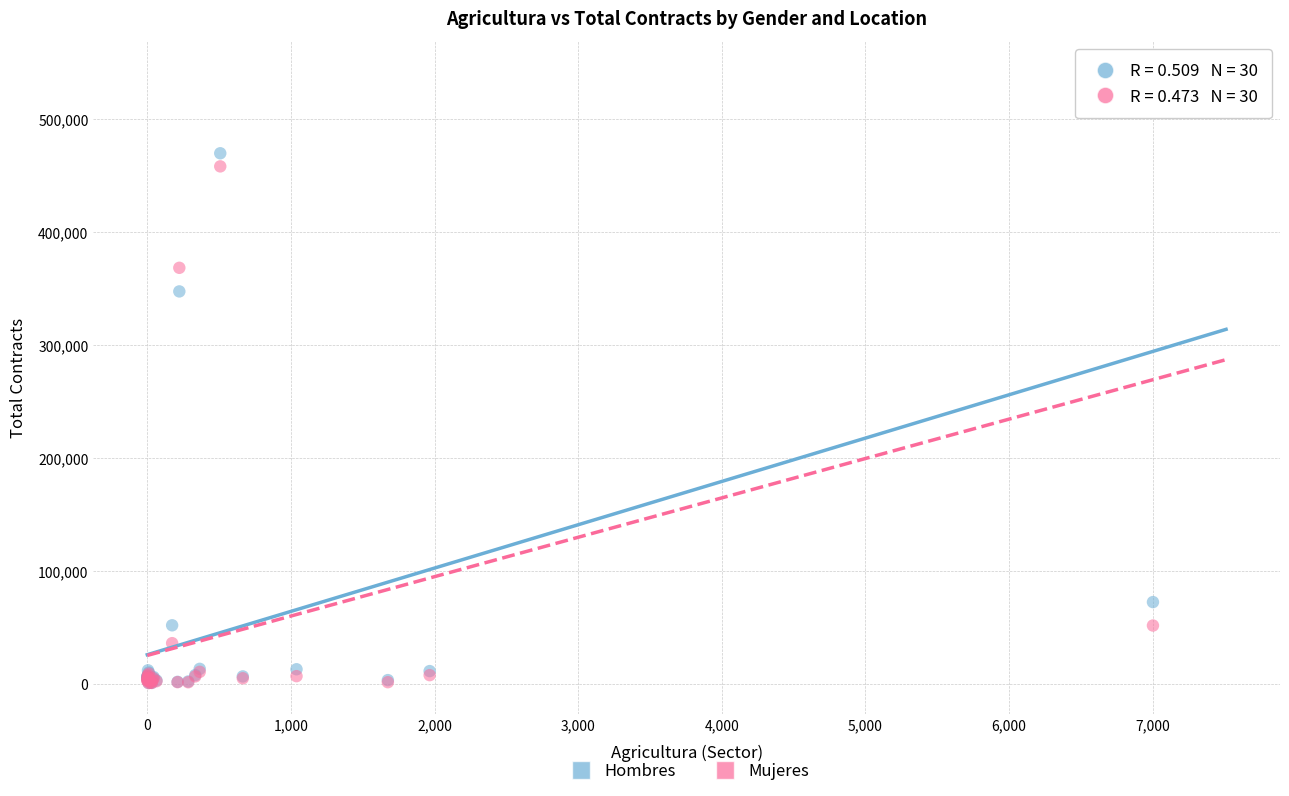

Across all series, what Y value is closest to 271424?

347436